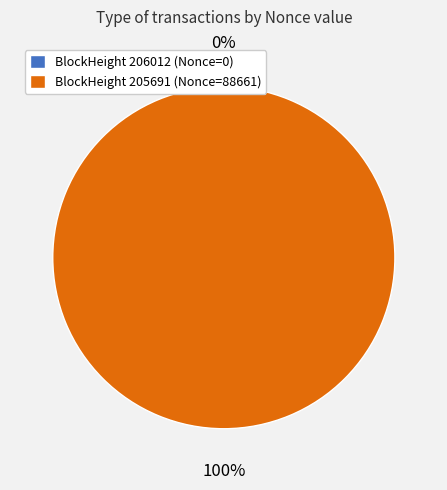

What is the largest slice in the pie chart?

205691